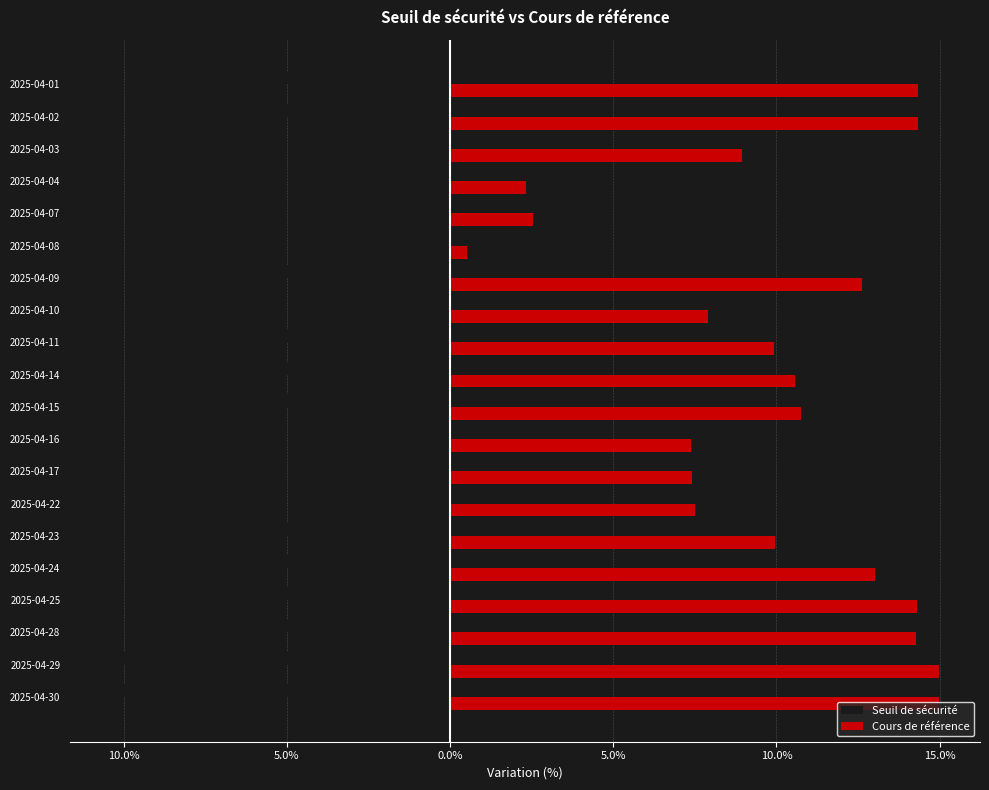

What are all the series names shown in the legend?

Seuil de sécurité, Cours de référence